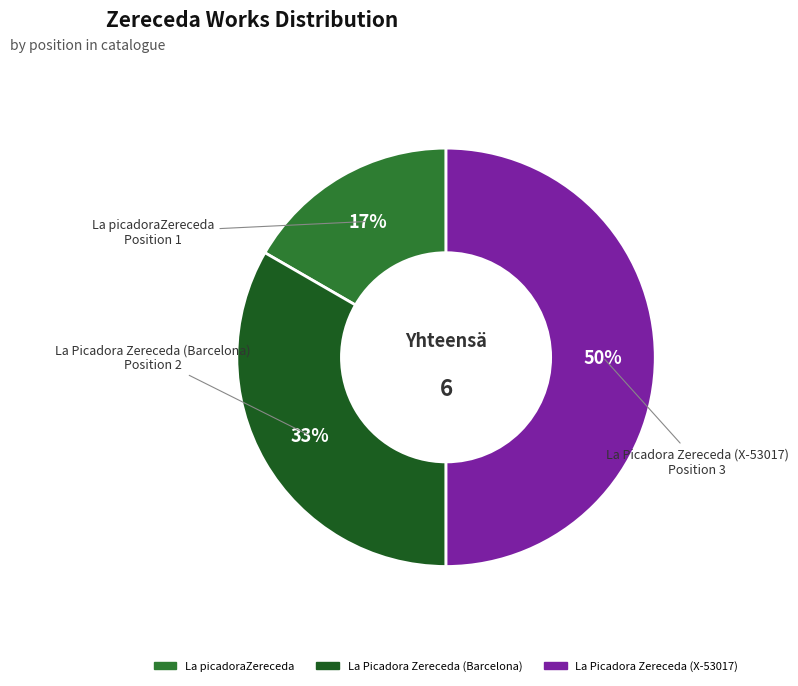

To the nearest percent, what is the difference between the largest and smallest slice percentages?

33%